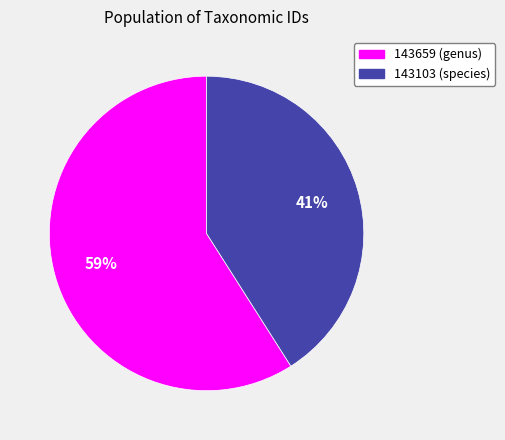

Does 143103 represent more than half of the total?

No